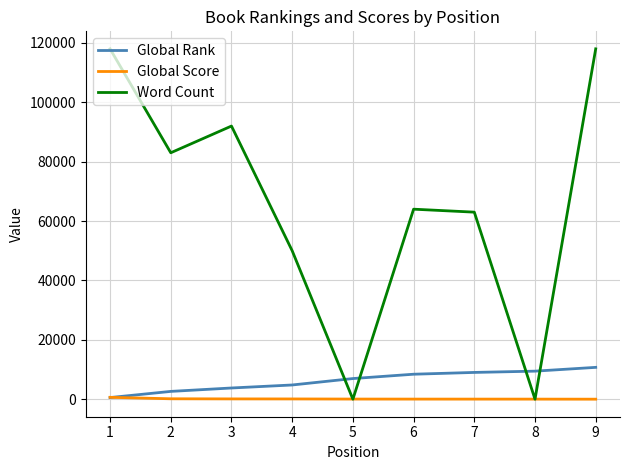

What is the greatest value displayed?

118000